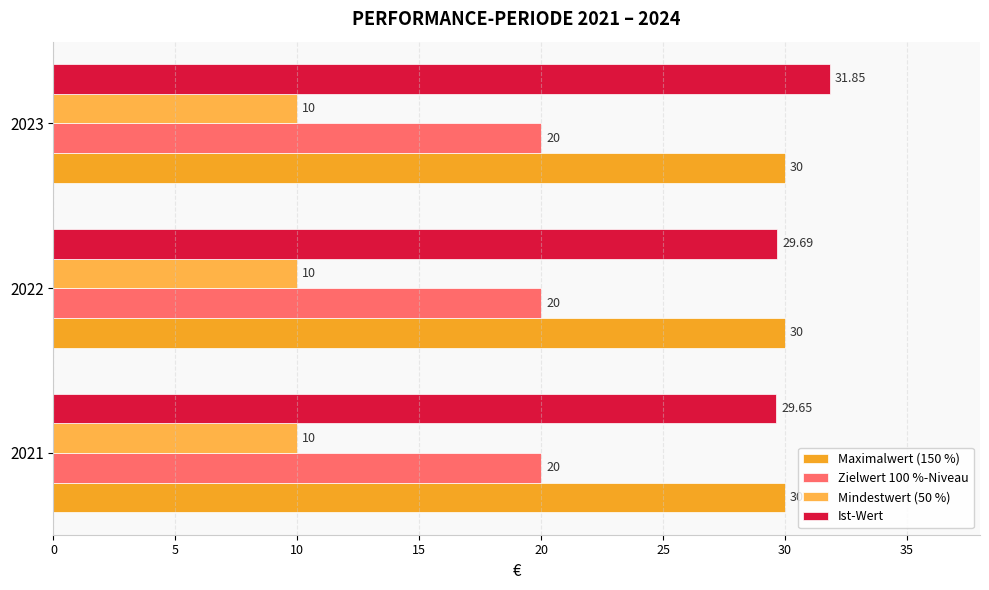

Which series has the largest total across all categories?

Ist-Wert